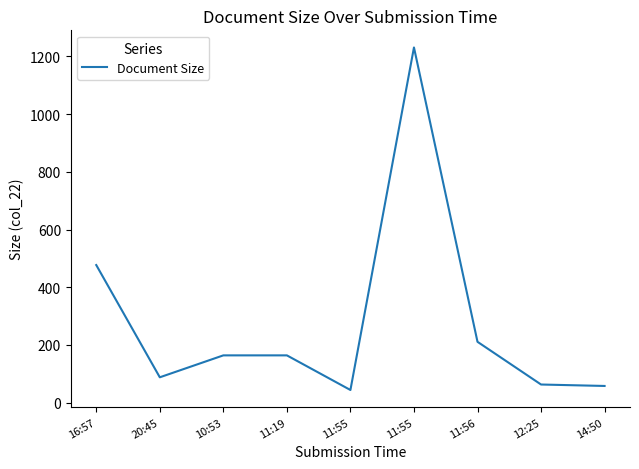

What is the change in value from 16:57 to 11:56?

-266